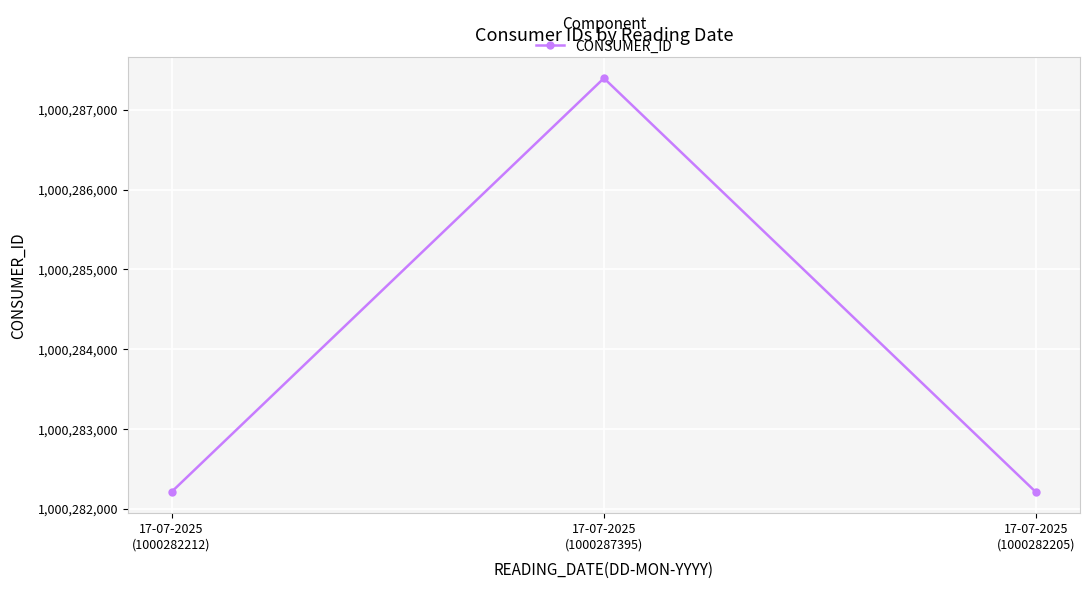

Does the chart have visible grid lines?

Yes